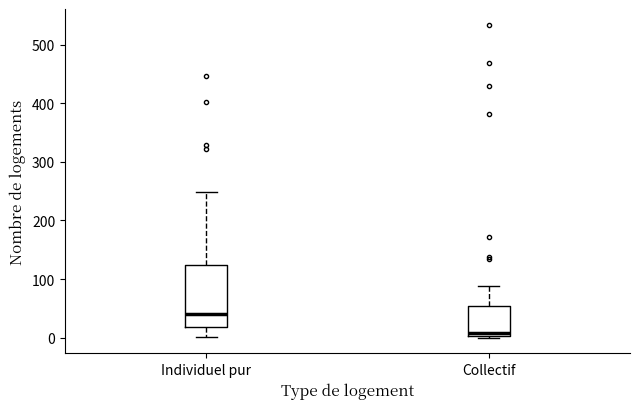

Reading left to right, read every box against the y-axis: the position of its median line, the range the box covers, and the ends of its whiskers. The values are not printed on the chart, so give them approximately, as read against the axis.

Individuel pur: median 40, box 20 to 120, whiskers 0 to 250
Collectif: median 10, box 0 to 50, whiskers 0 to 90